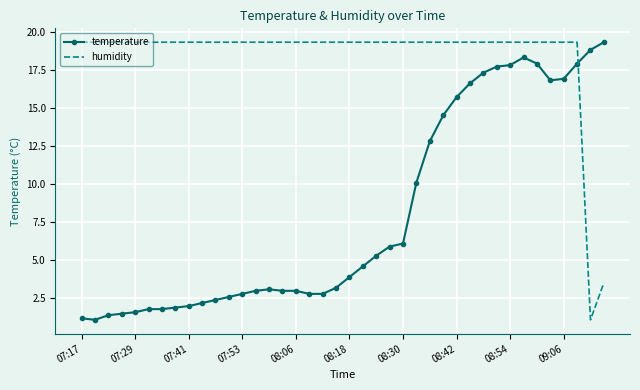

Which series has the largest total across all categories?

humidity